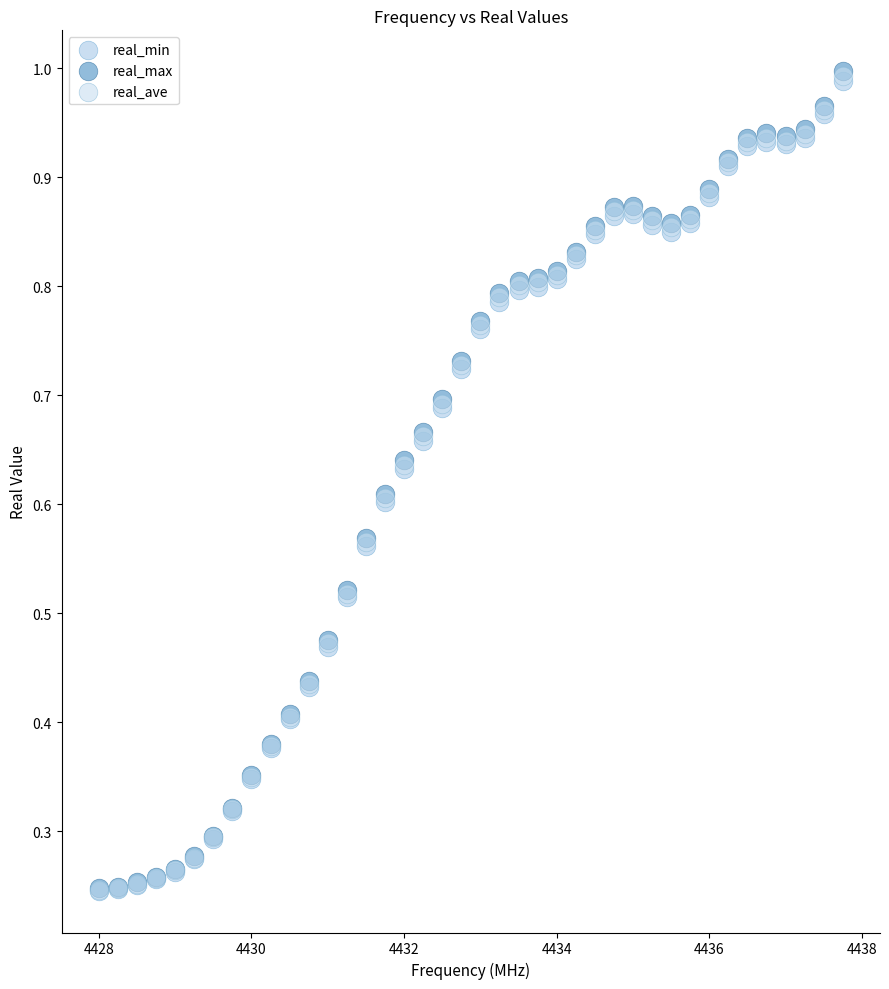

Which series has the widest spread of Y values?

real_max